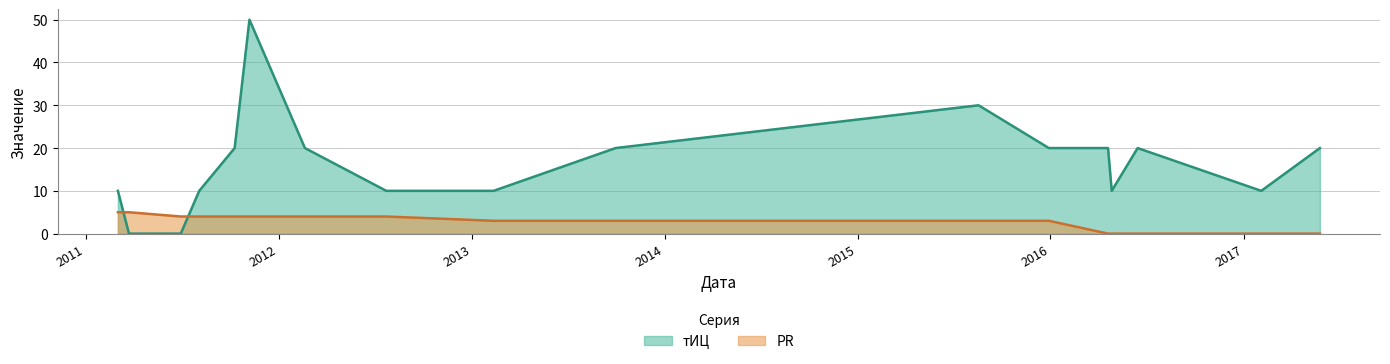

Where do тИЦ and PR first cross each other?

2011-03-03 and 2011-03-24